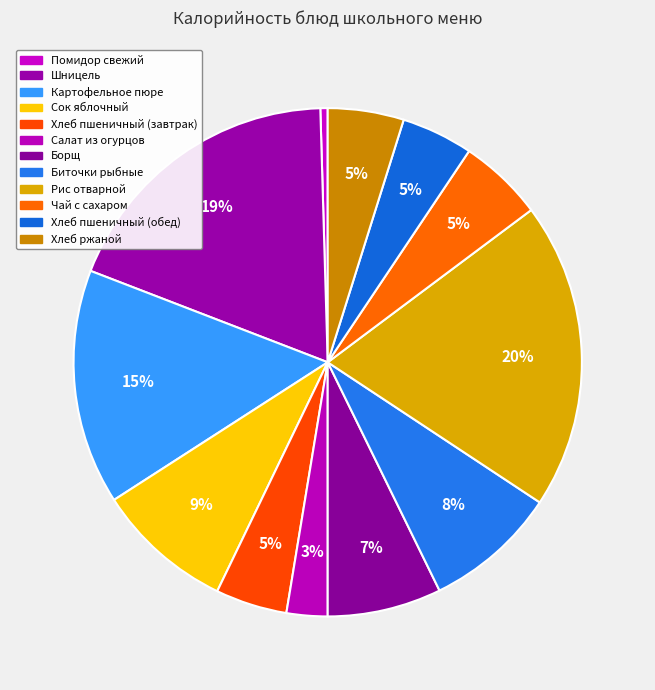

What is the change in value from Картофельное пюре to Борщ?

-83